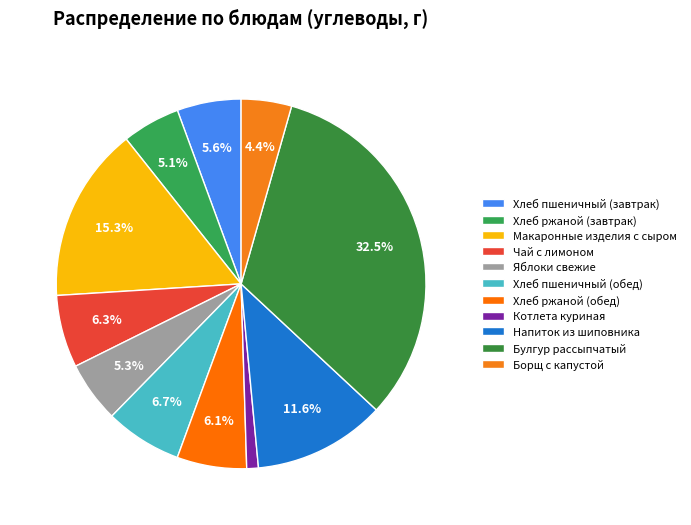

Does any single category account for the majority?

No